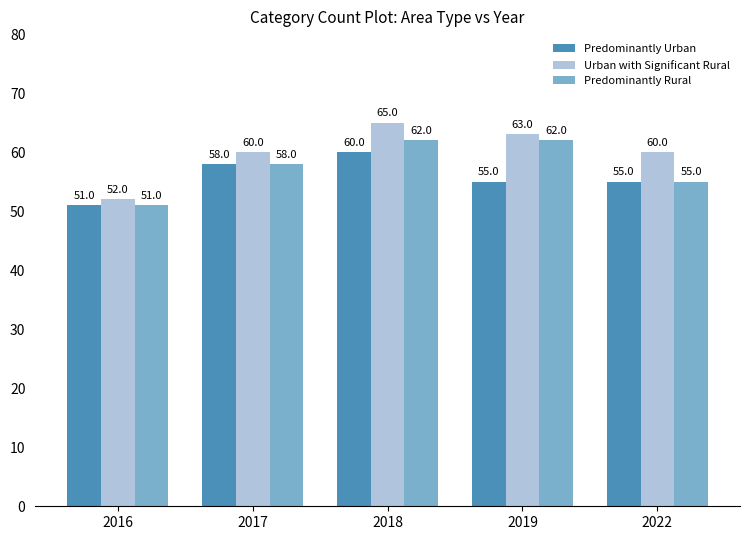

Are the bars horizontal?

No